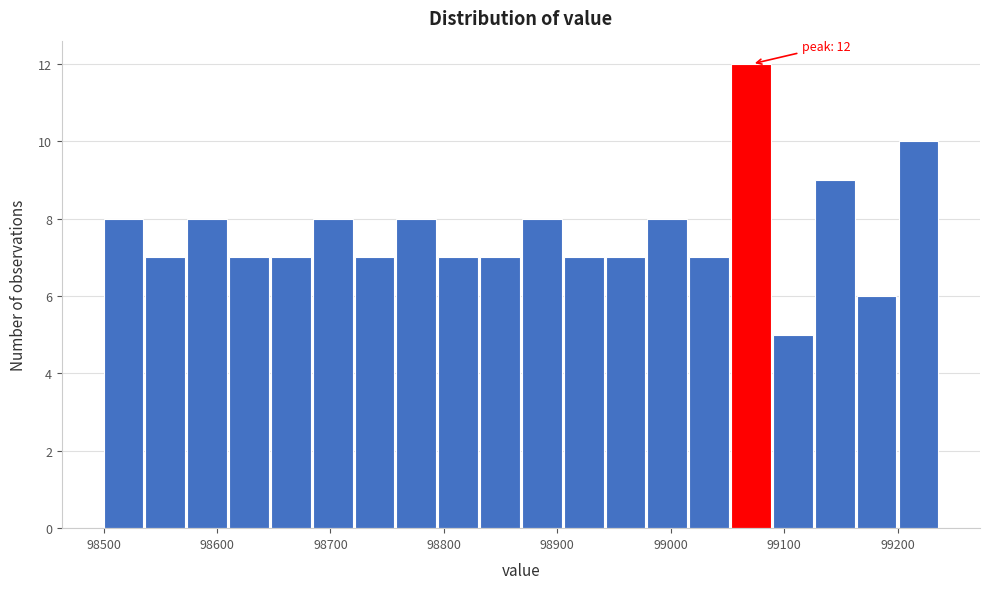

Around what value on the x-axis is the tallest bar? Give the approximate position of its centre, as read against the axis.

99070